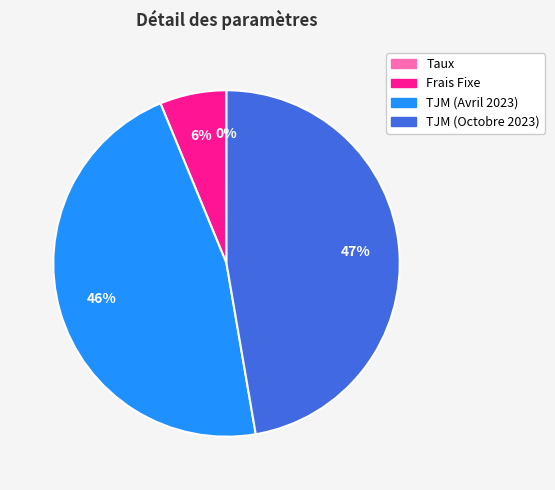

Does Frais Fixe represent more than half of the total?

No